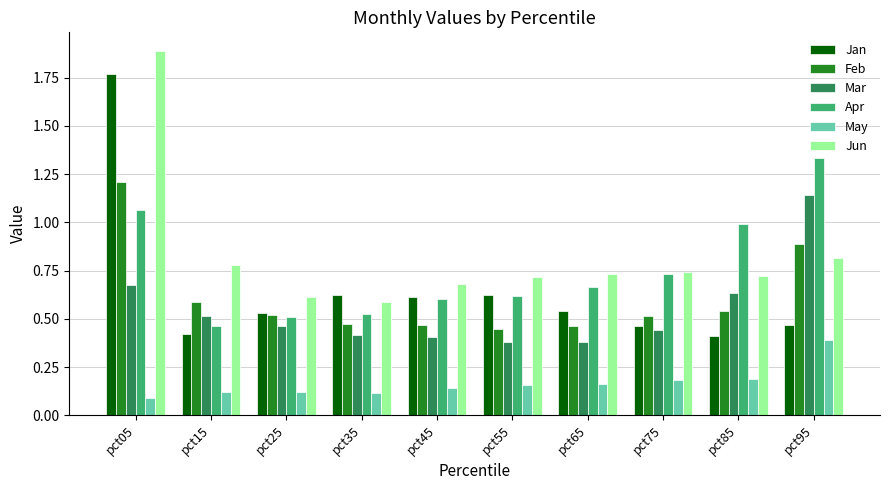

Which series has the widest spread of values?

Jan